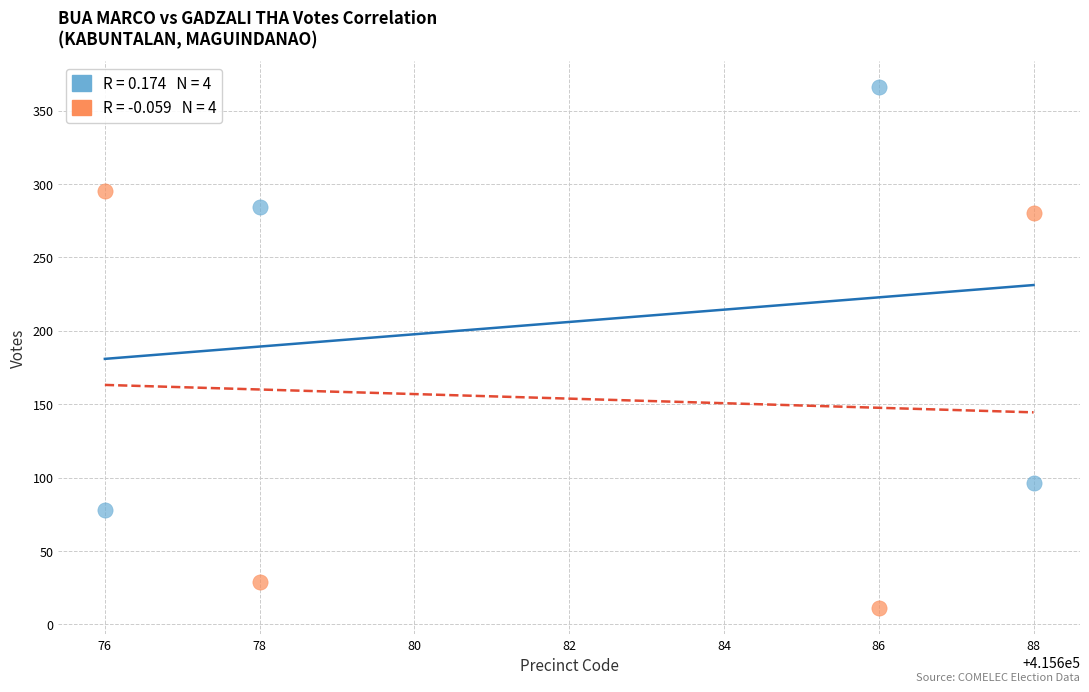

Across all data points, what is the average Y value?

180